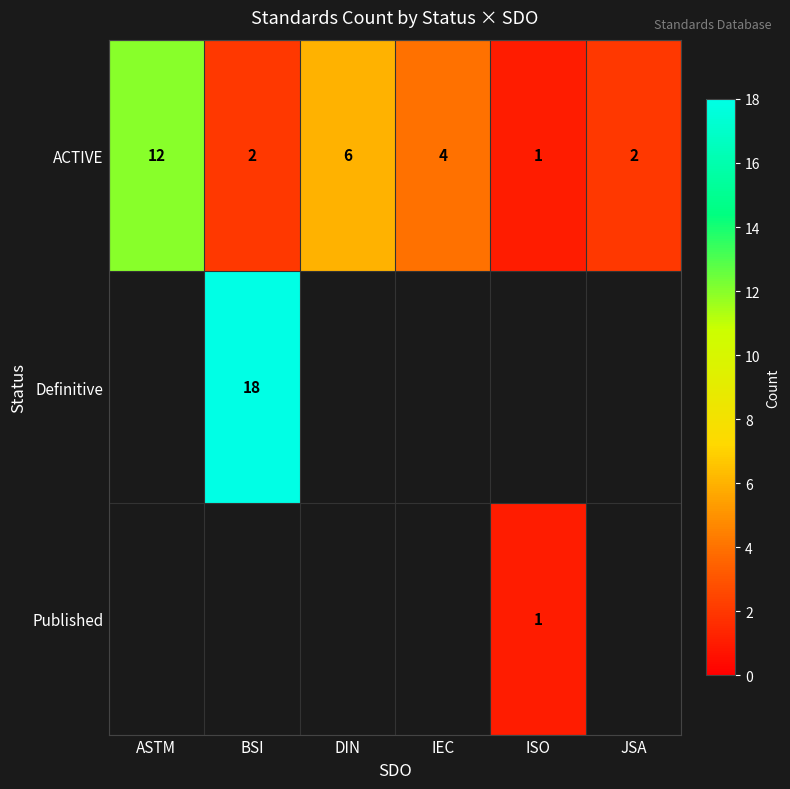

The ACTIVE series shows 2 at JSA. True or false?

True